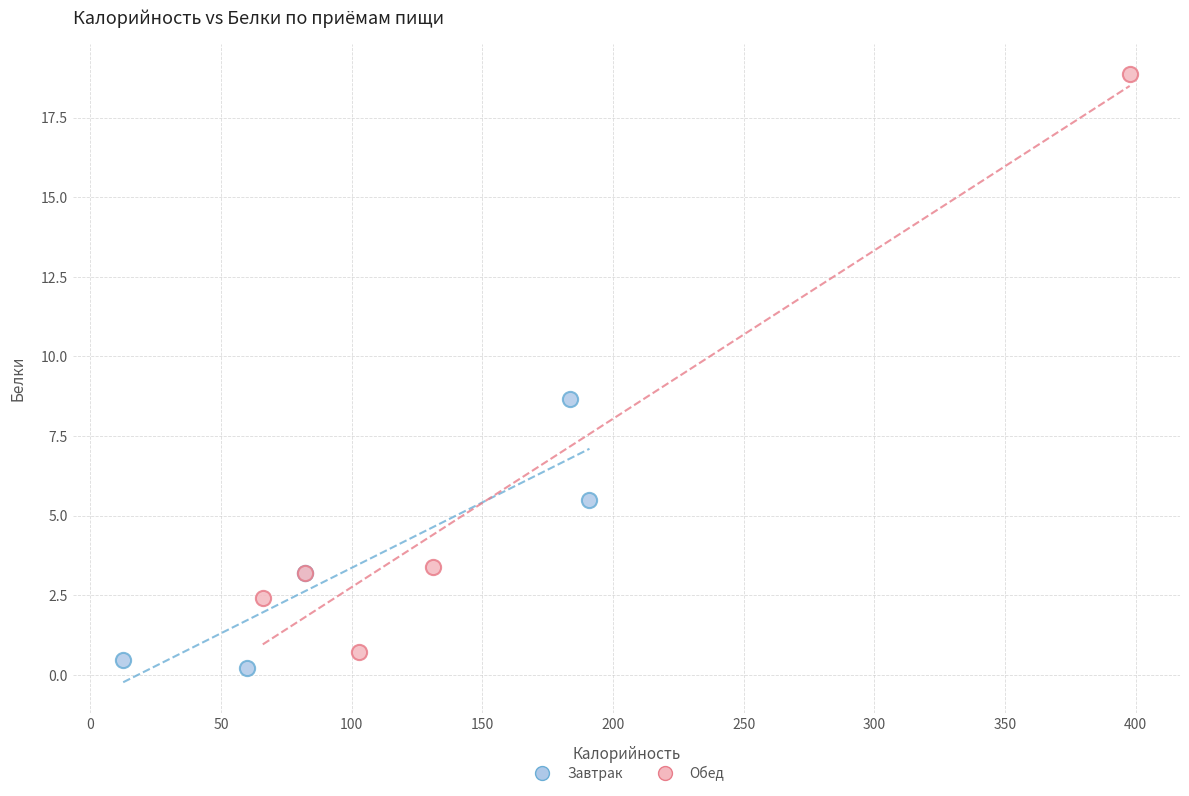

Which series reaches the maximum Y coordinate?

Обед